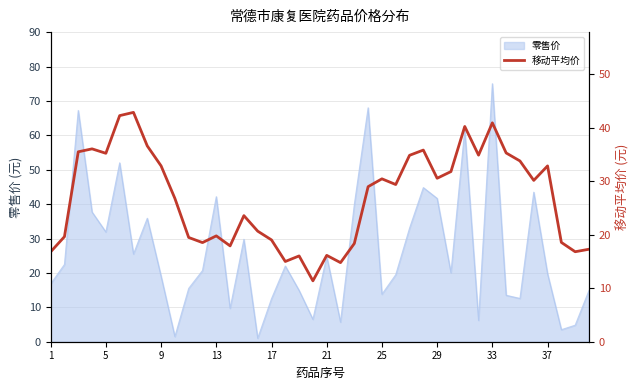

True or false: 零售价 has a value of 62.5 at 13.

False